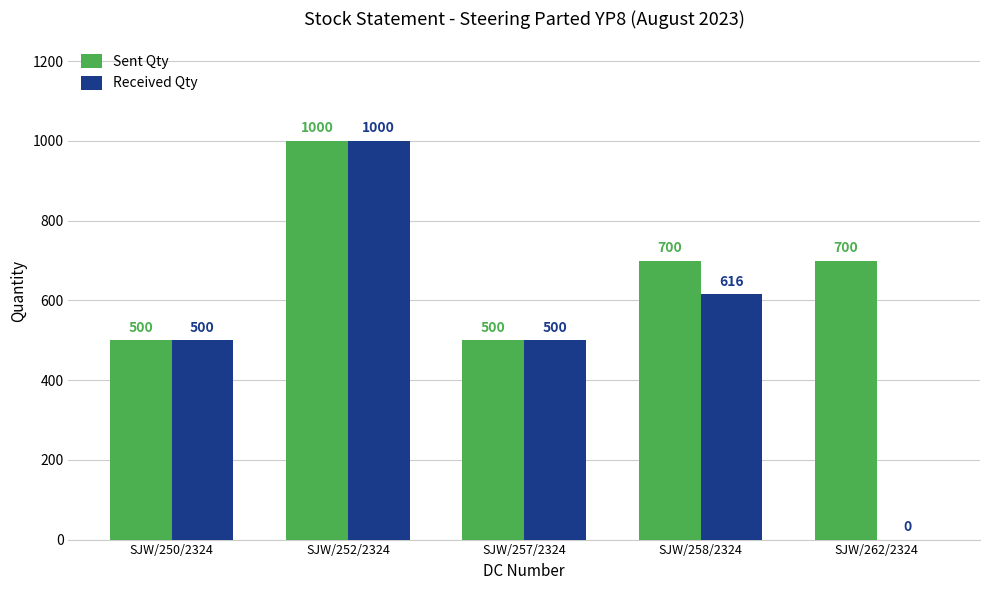

Reading left to right, transcribe all the data shown in this chart.

Sent Qty: SJW/250/2324=500	SJW/252/2324=1000	SJW/257/2324=500	SJW/258/2324=700	SJW/262/2324=700
Received Qty: SJW/250/2324=500	SJW/252/2324=1000	SJW/257/2324=500	SJW/258/2324=616	SJW/262/2324=0